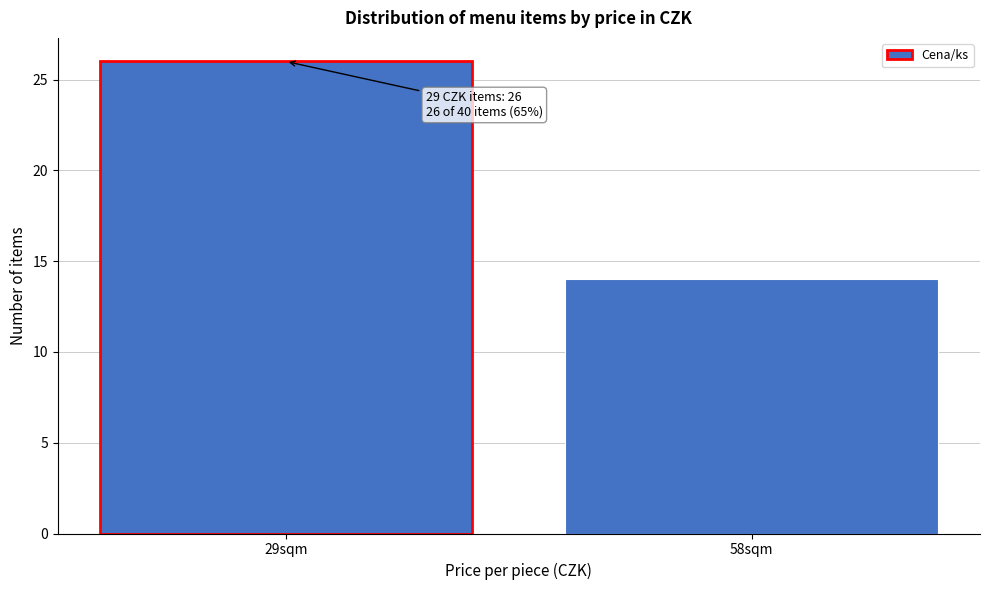

Reading right to left, list all the values displayed in this chart.

58sqm=14	29sqm=26